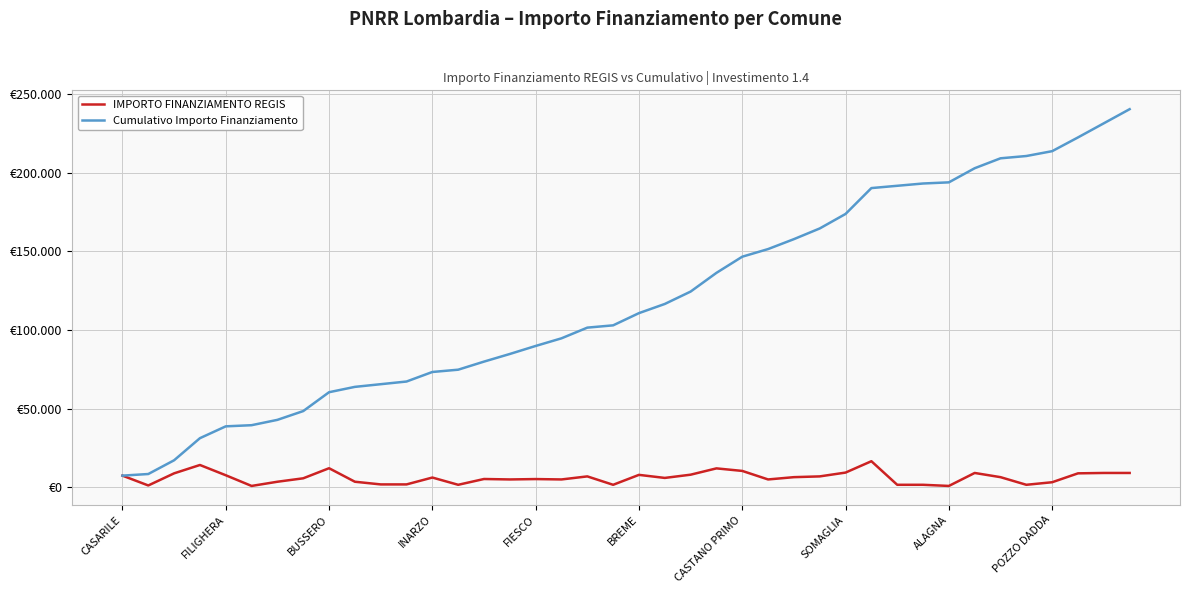

What are all the series names shown in the legend?

IMPORTO FINANZIAMENTO REGIS, Cumulativo Importo Finanziamento